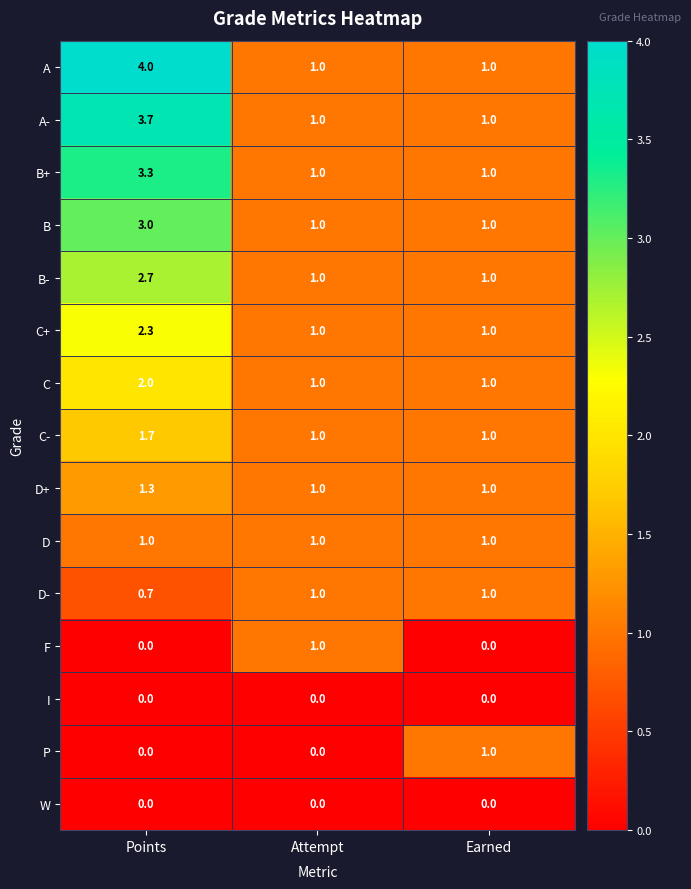

Is it true that B- equals 1.4 at Points?

False